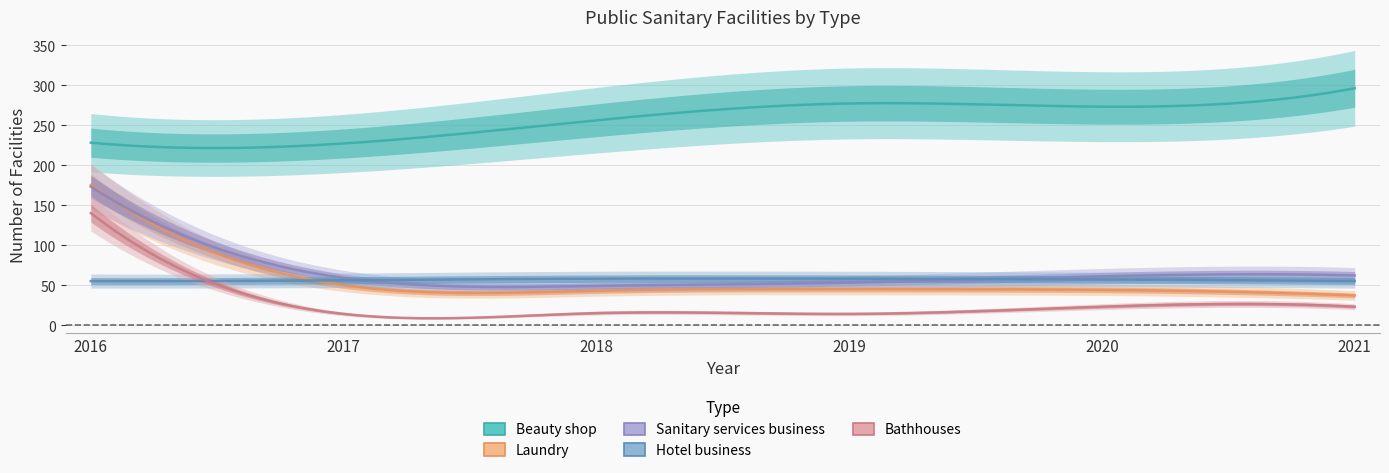

Reading left to right, transcribe all the data shown in this chart.

Beauty shop: 228	227	256	277	273	296
Laundry: 175	50	43	45	44	37
Sanitary services business: 173	59	49	53	61	62
Hotel business: 55	56	58	58	57	55
Bathhouses: 140	14	15	14	23	23